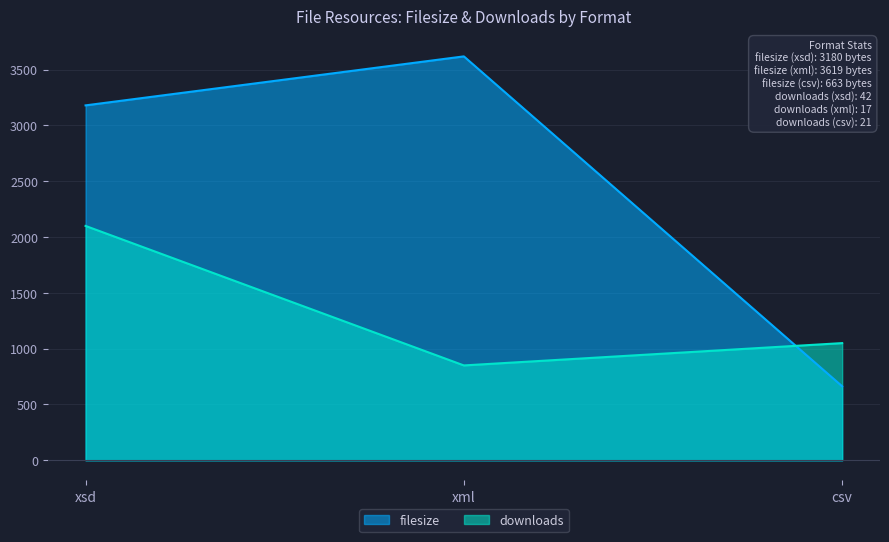

Count the number of categories in the chart.

3